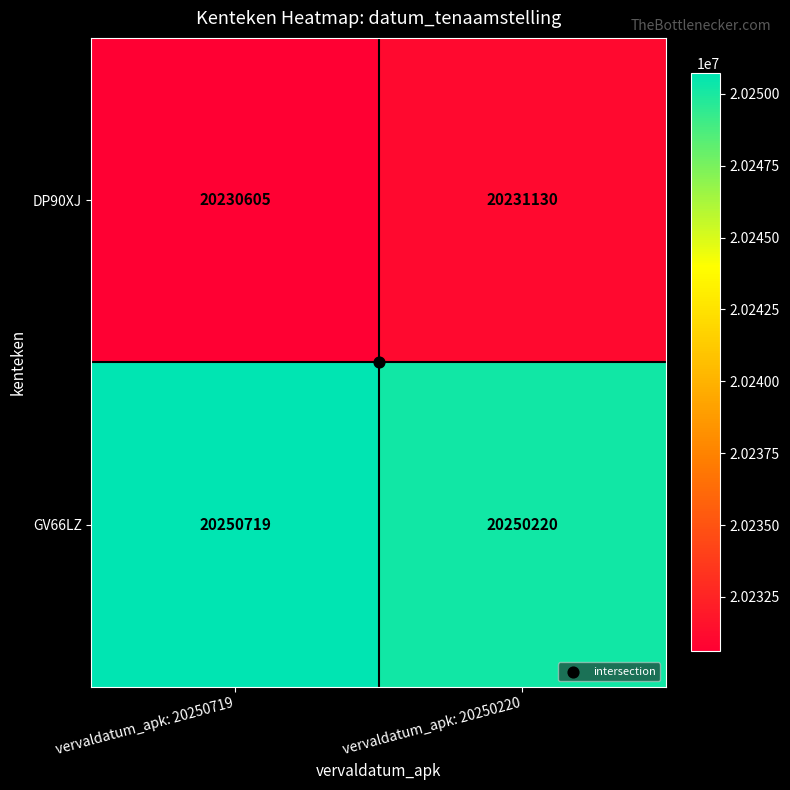

Which series has the largest range (max minus min)?

DP90XJ